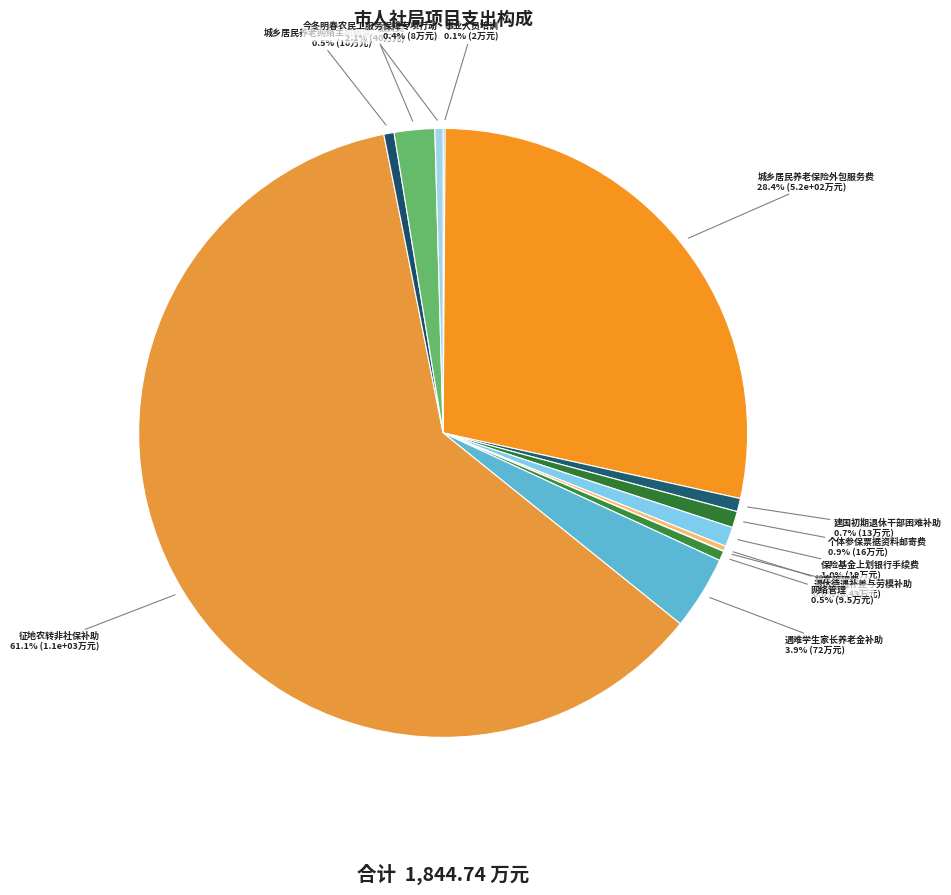

What is the majority slice?

征地农转非社保补助